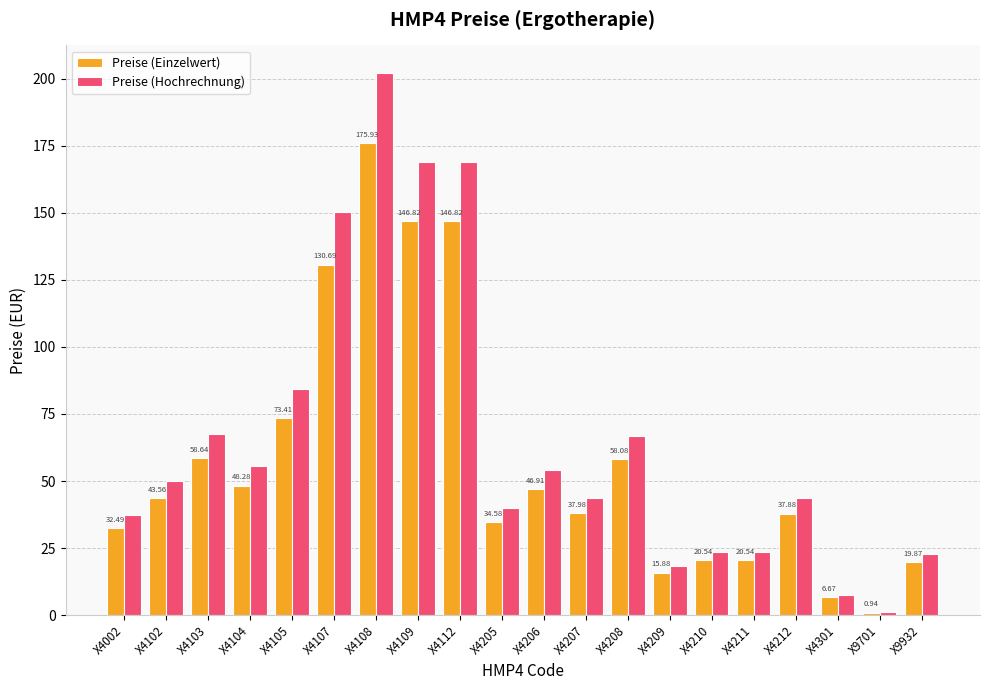

Which series has the largest total across all categories?

Preise (Hochrechnung)